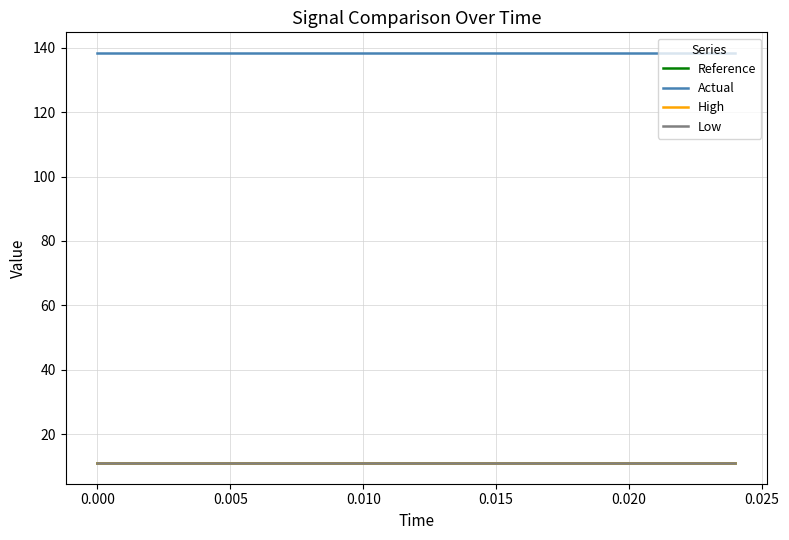

What is the sum of all High values?

142.9